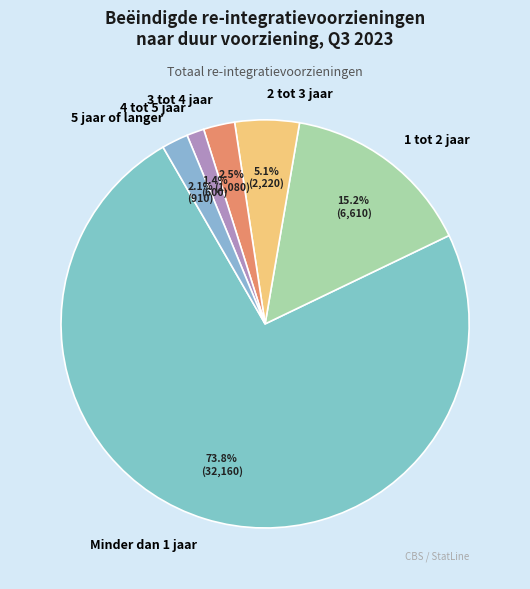

The Minder dan 1 jaar slice represents 74% of the pie. True or false?

True